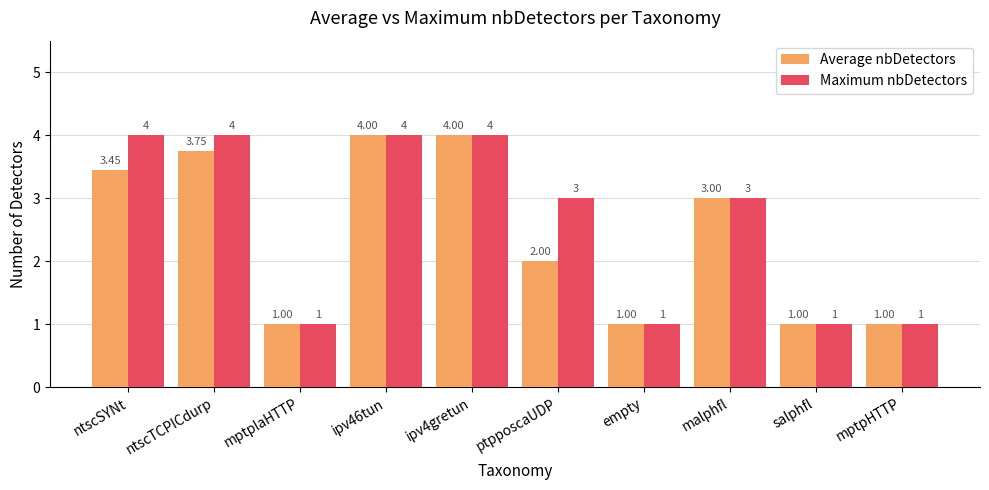

Is the value of Maximum nbDetectors at ntscSYNt greater than the value of Average nbDetectors at ntscSYNt?

Yes